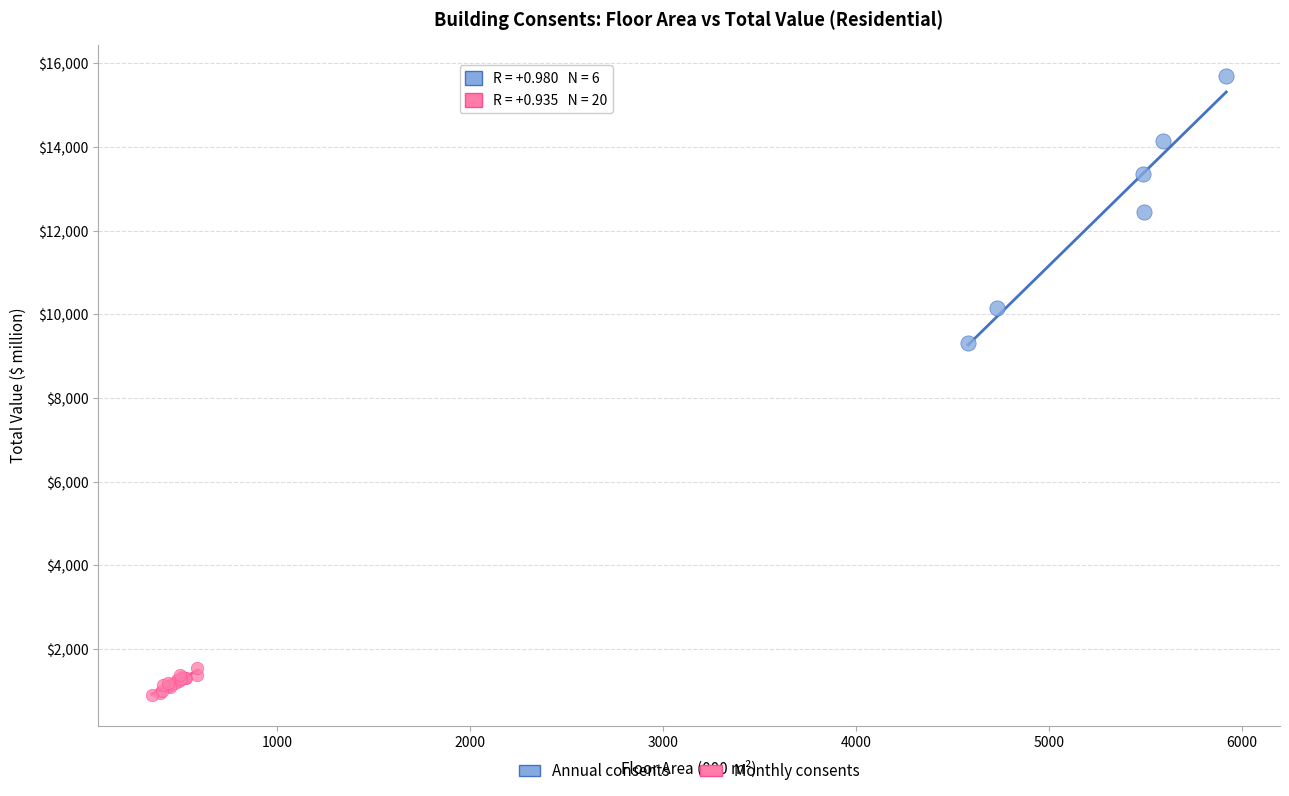

Which series has the widest spread of Y values?

Annual consents